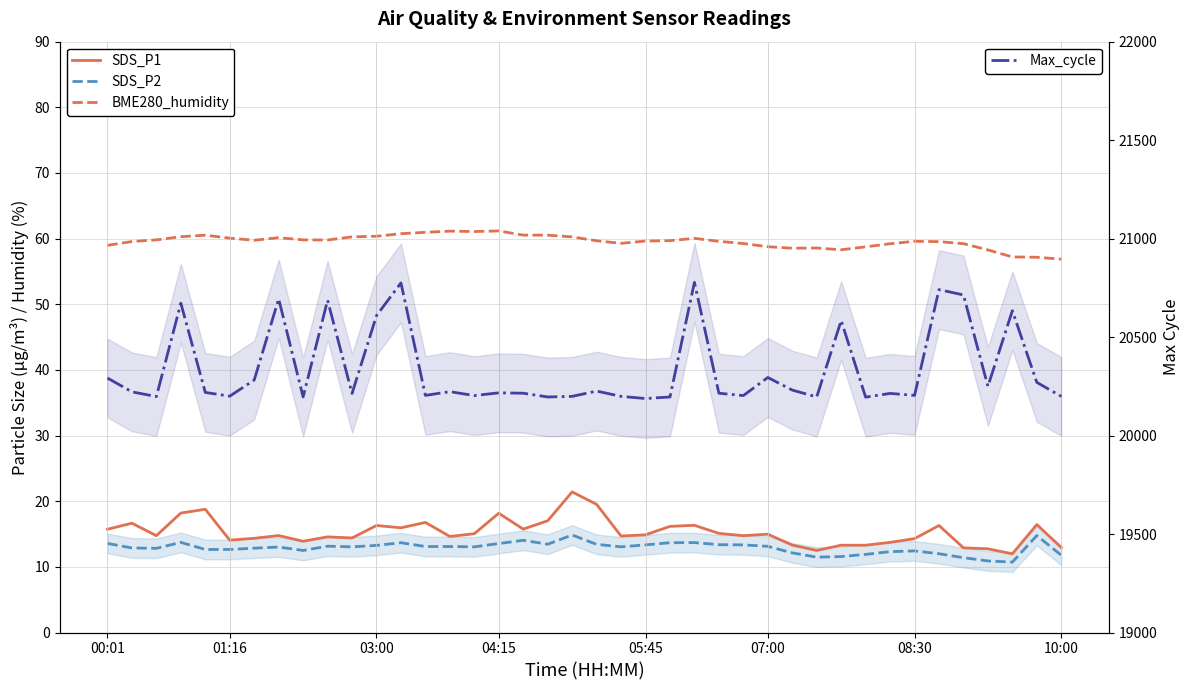

What are all the series names shown in the legend?

SDS_P1, SDS_P2, BME280_humidity, Max_cycle